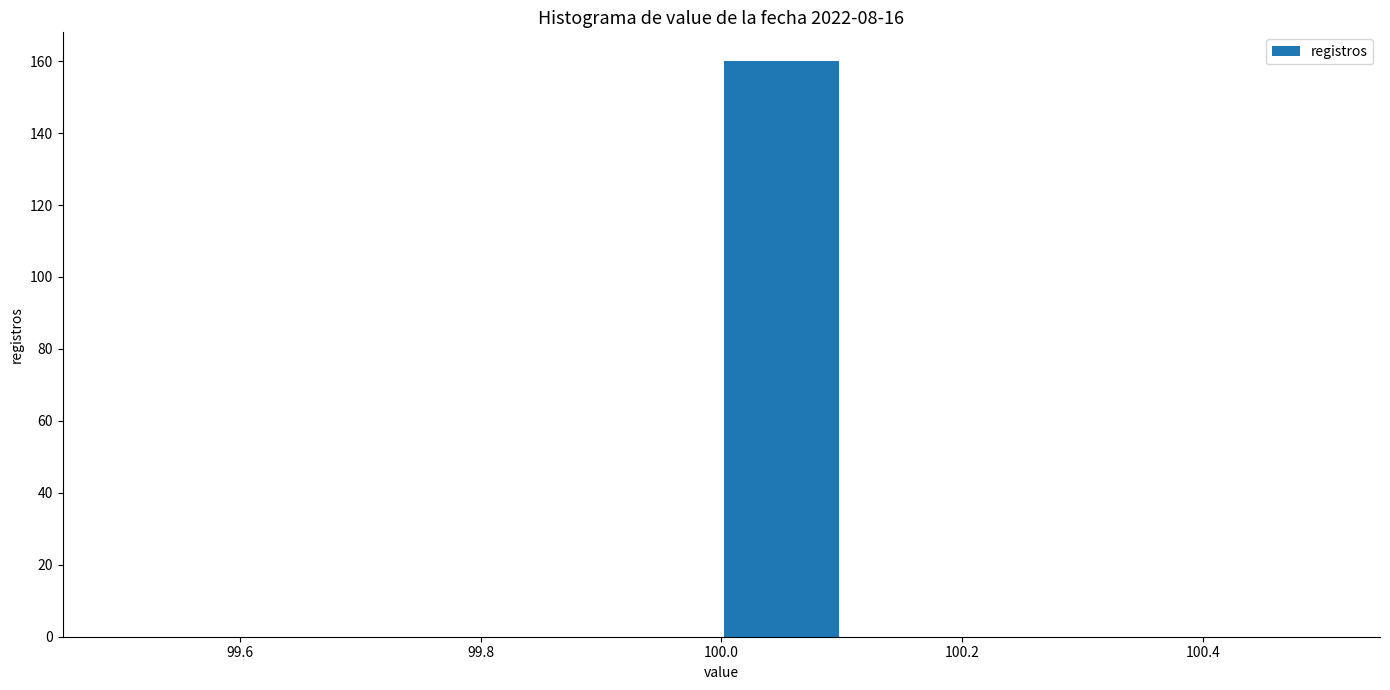

Reading left to right, list every bar in this chart as the range it spans on the x-axis followed by its height. The values are not printed on the chart, so give them approximately, as read against the axis.

99.5 to 99.6: 0
99.6 to 99.7: 0
99.7 to 99.8: 0
99.8 to 99.9: 0
99.9 to 100.0: 0
100.0 to 100.1: 160
100.1 to 100.2: 0
100.2 to 100.3: 0
100.3 to 100.4: 0
100.4 to 100.5: 0